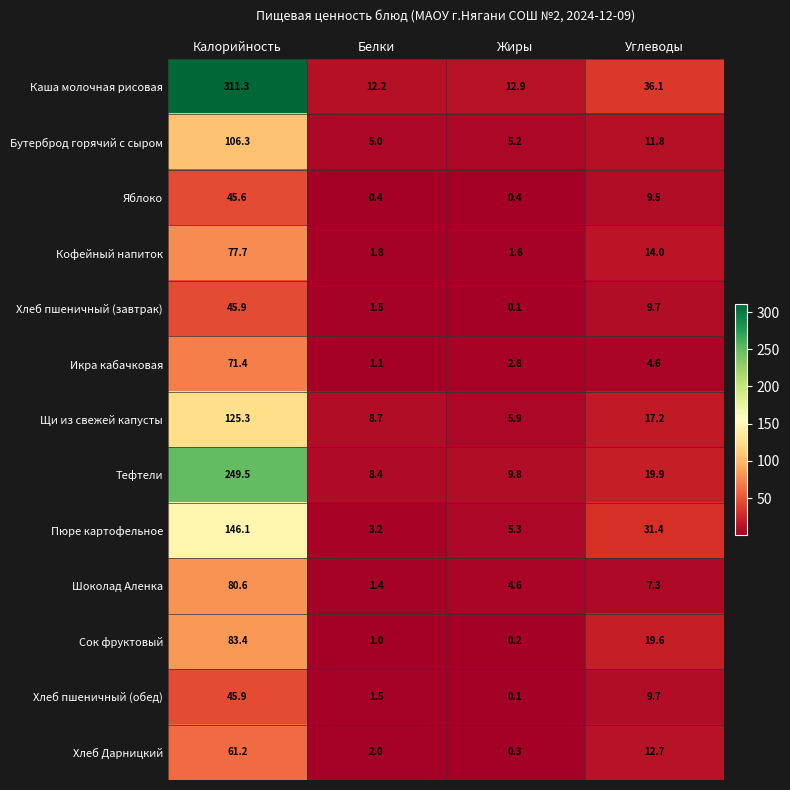

Between Белки and Углеводы, which series saw the biggest shift?

Пюре картофельное